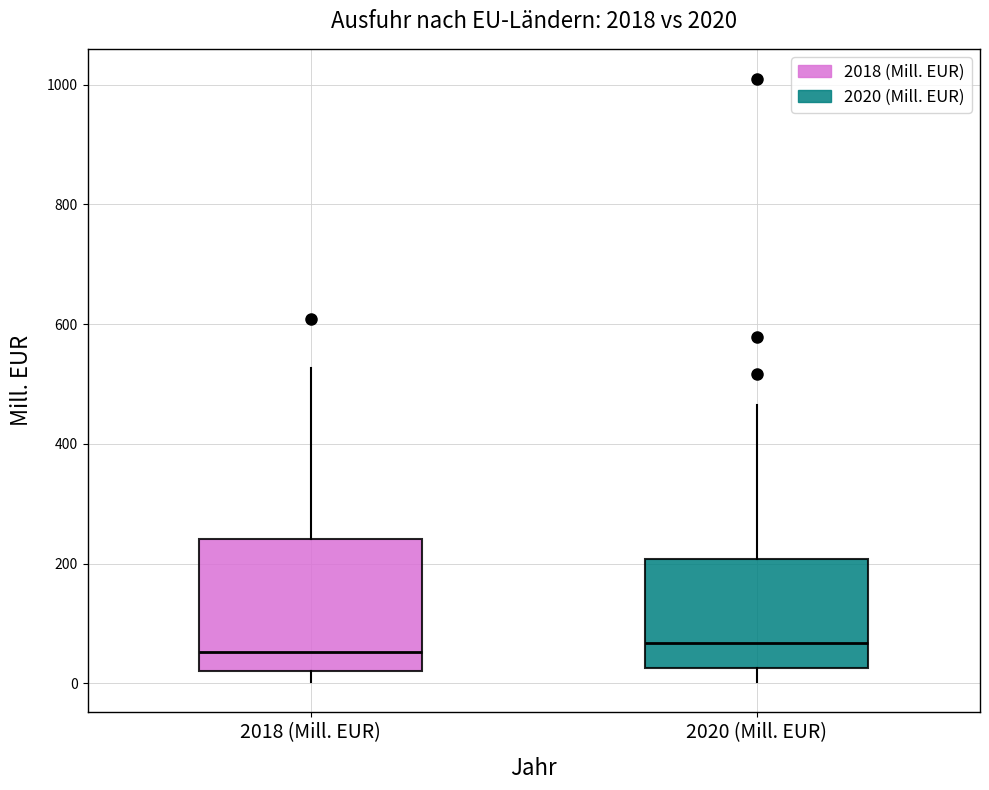

Where does the median line of the box for 2018 (Mill. EUR) sit on the y-axis? The values are not printed on the chart, so give them approximately, as read against the axis.

60